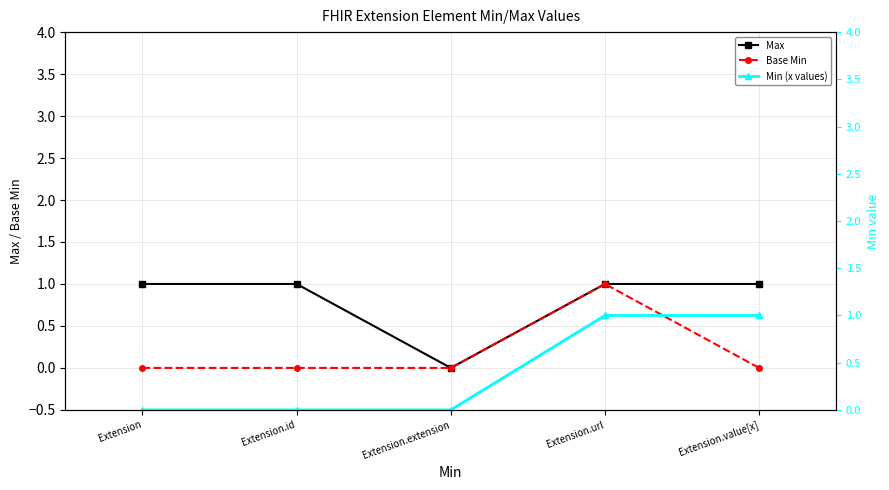

Reading left to right, list all the values displayed in this chart.

Max: Extension=1	Extension.id=1	Extension.extension=0	Extension.url=1	Extension.value[x]=1
Base Min: Extension=0	Extension.id=0	Extension.extension=0	Extension.url=1	Extension.value[x]=0
Min (x values): Extension=0	Extension.id=0	Extension.extension=0	Extension.url=1	Extension.value[x]=1